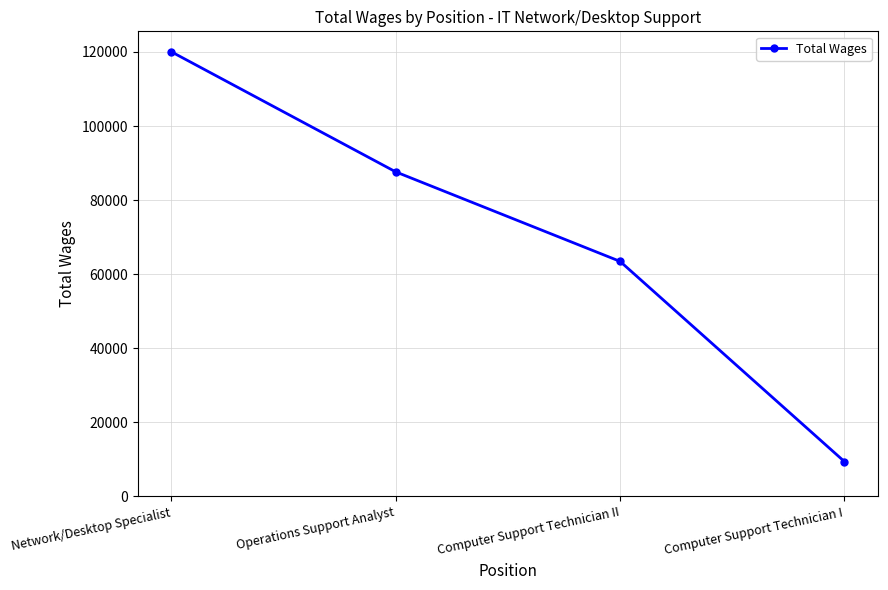

How many data points does each series have?

4